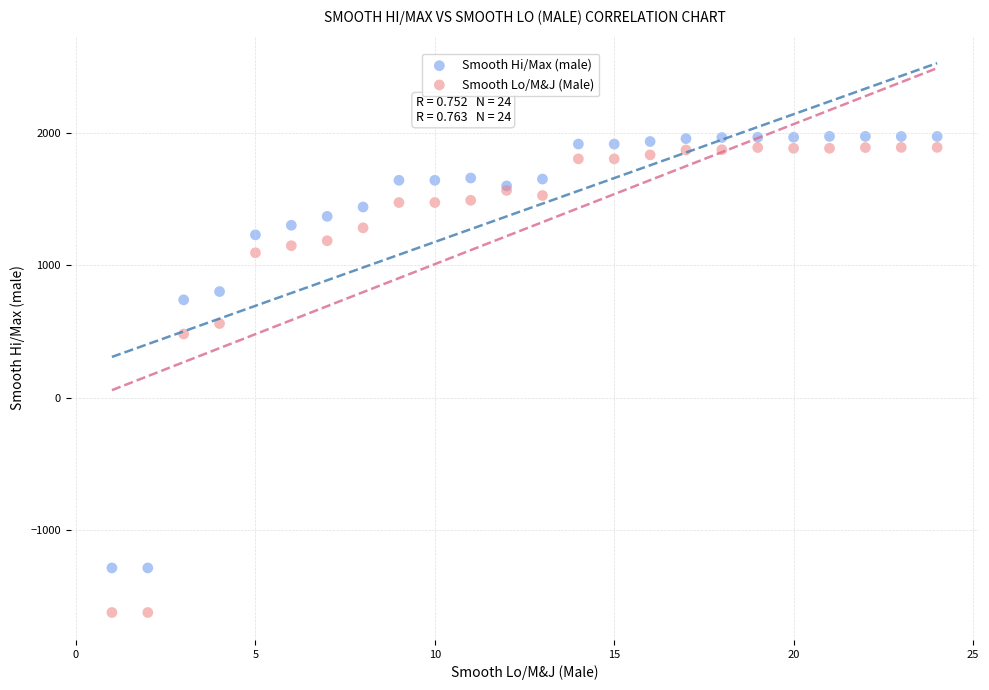

Which series reaches the minimum Y coordinate?

Smooth Lo/M&J (Male)